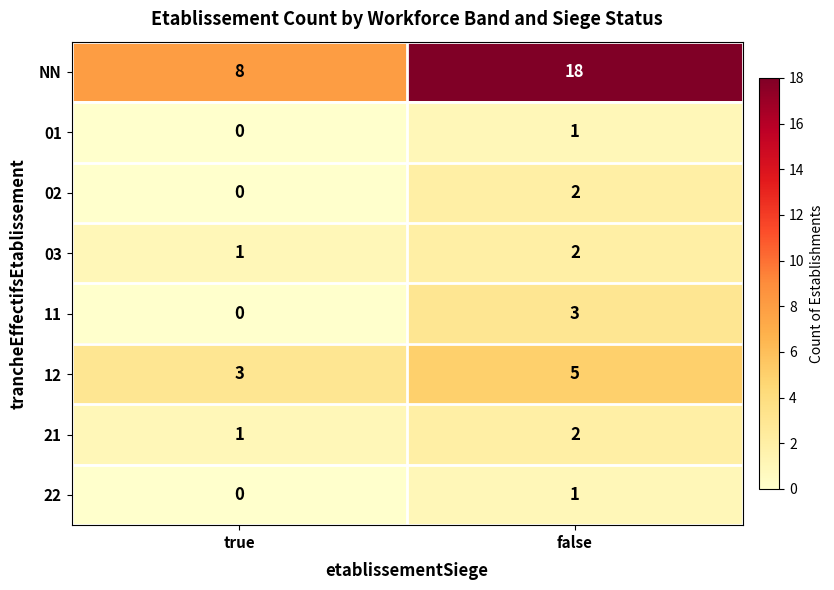

Which series has the largest total across all categories?

NN